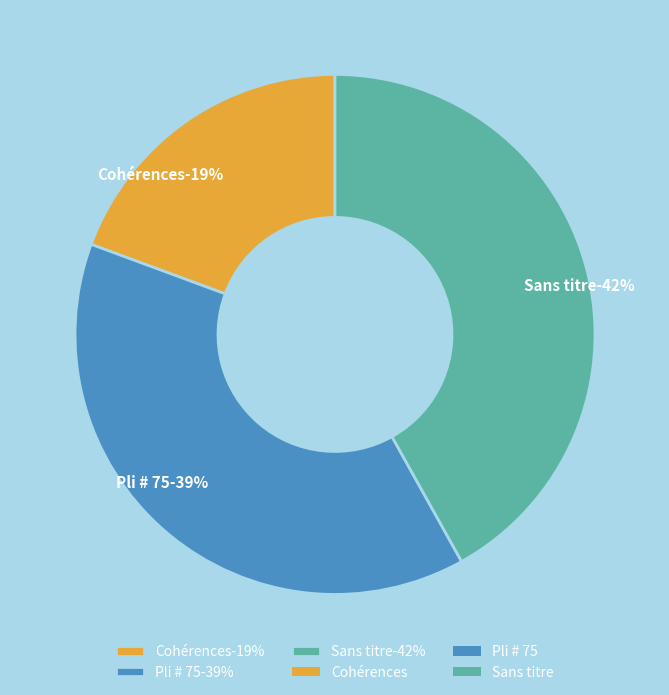

The Cohérences slice represents 6% of the pie. True or false?

False